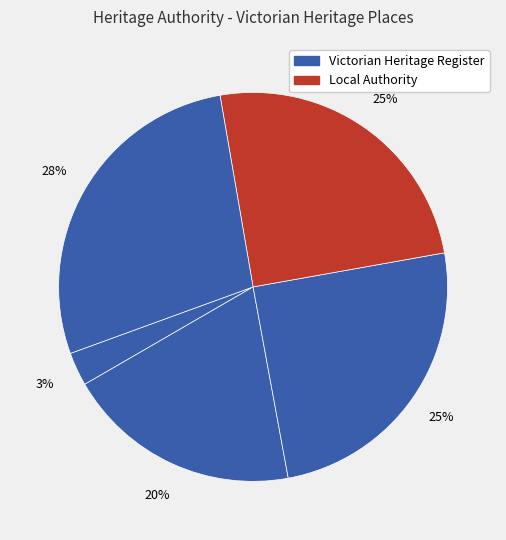

How many segments does this pie chart have?

5